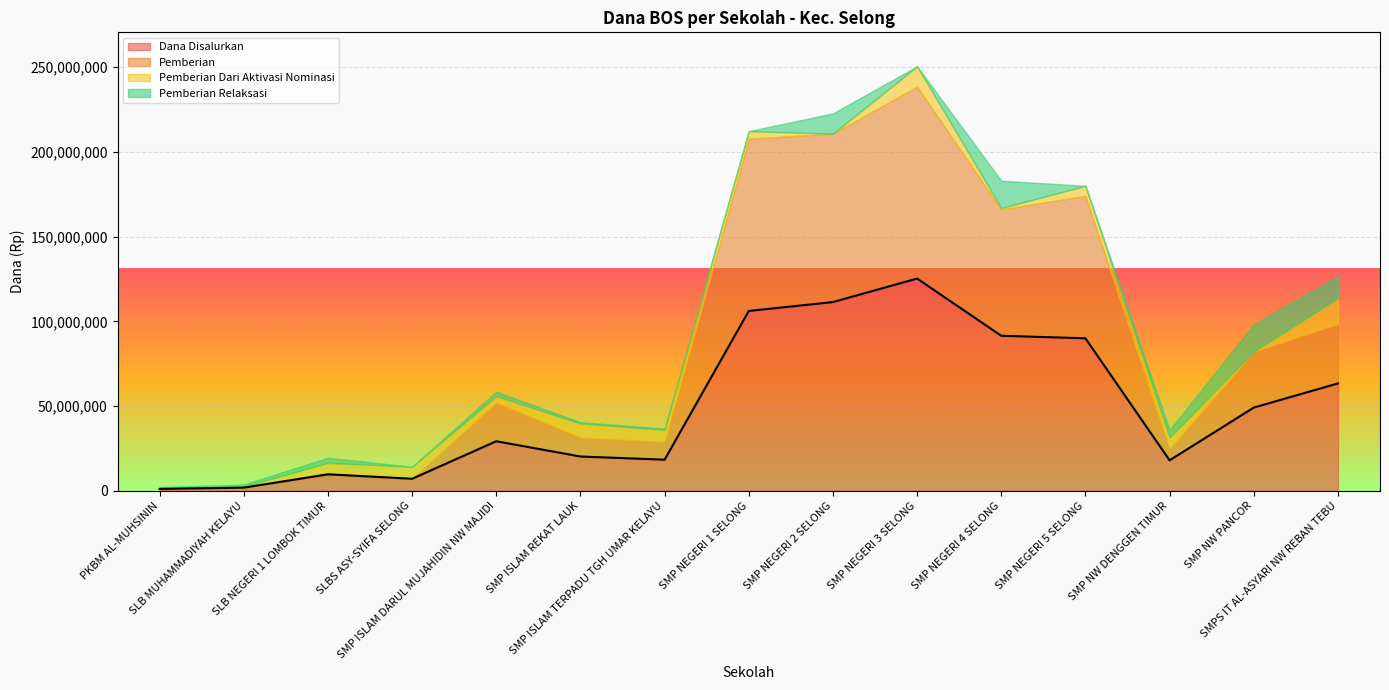

Which has a higher value, SMP ISLAM REKAT LAUK or SMP NEGERI 3 SELONG?

SMP NEGERI 3 SELONG